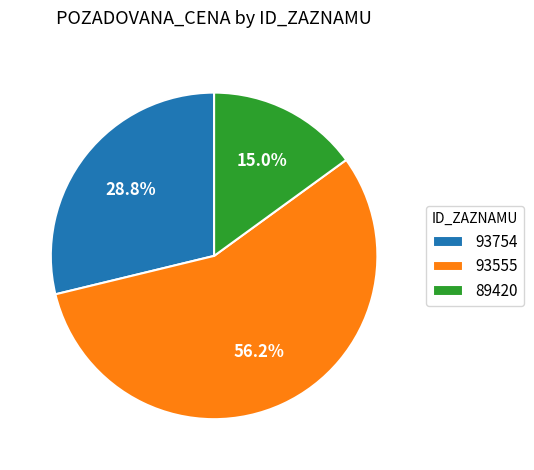

Count the number of slices in the pie.

3